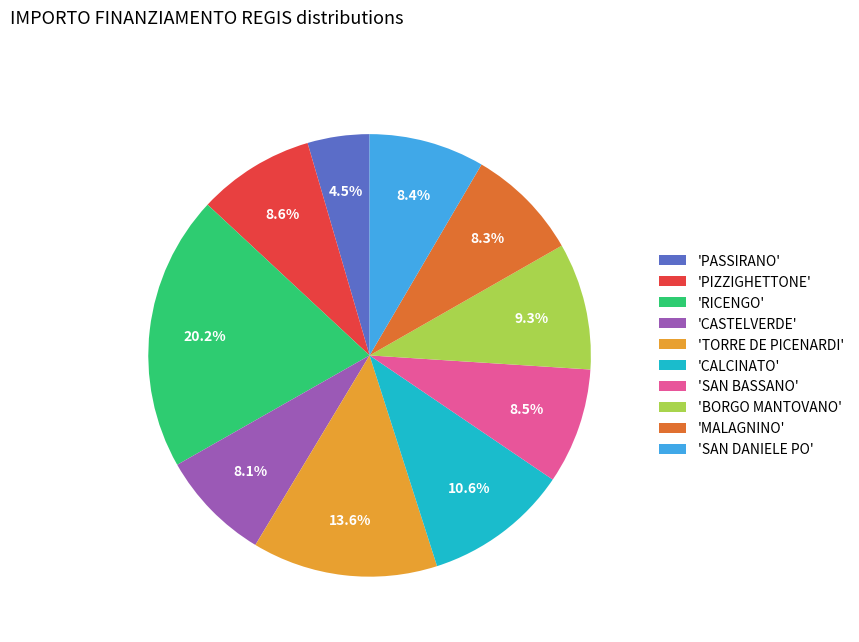

What portion of the pie excludes 'SAN DANIELE PO'?

91.6%